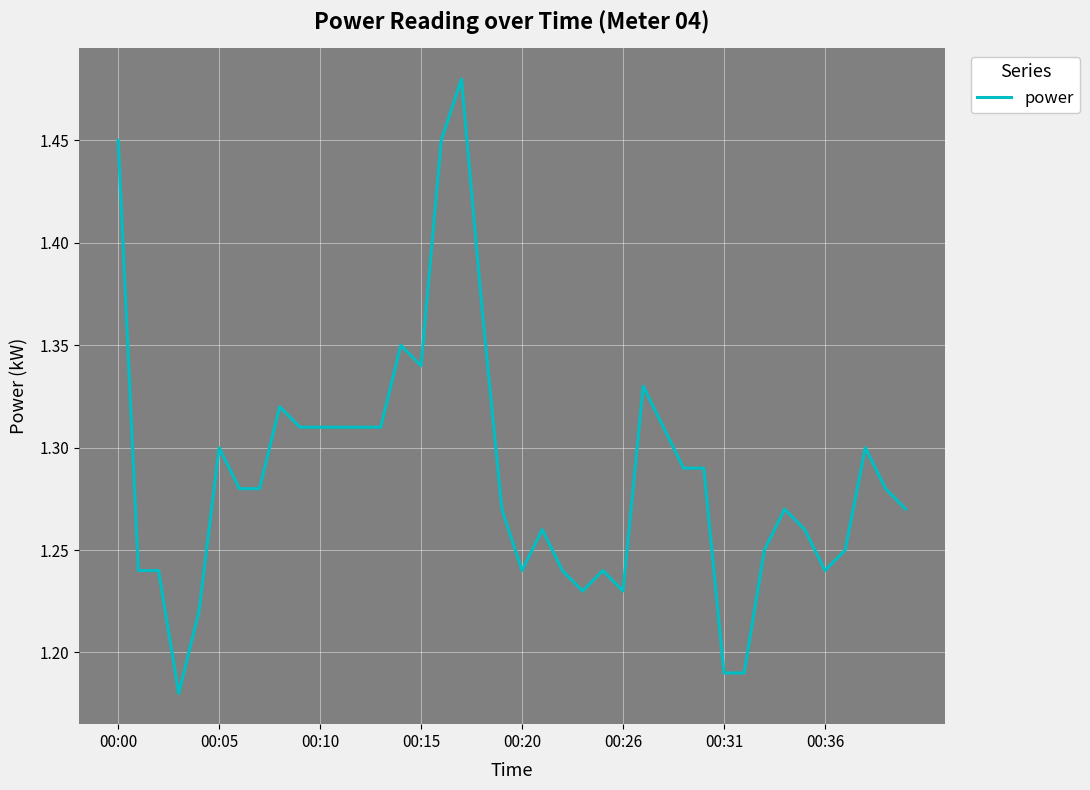

How many lines are shown in the chart?

1